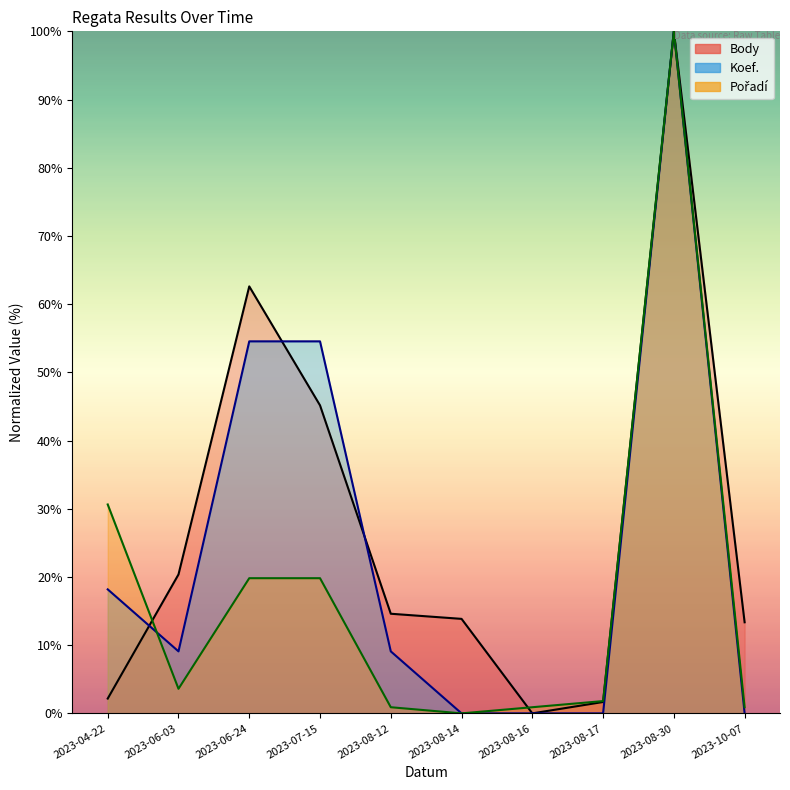

Between 2023-06-03 and 2023-08-30, which series saw the biggest shift?

Pořadí